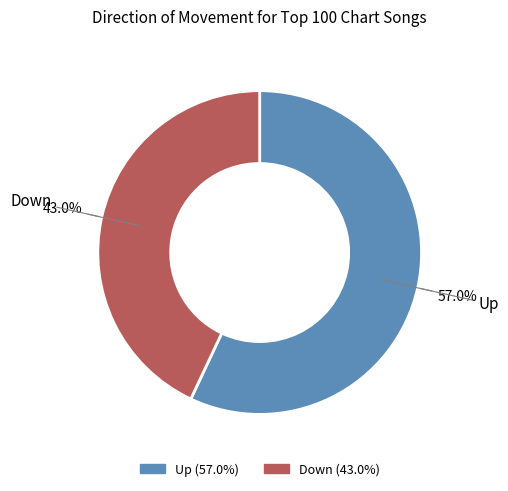

True or false: Up accounts for 45% of the total.

False